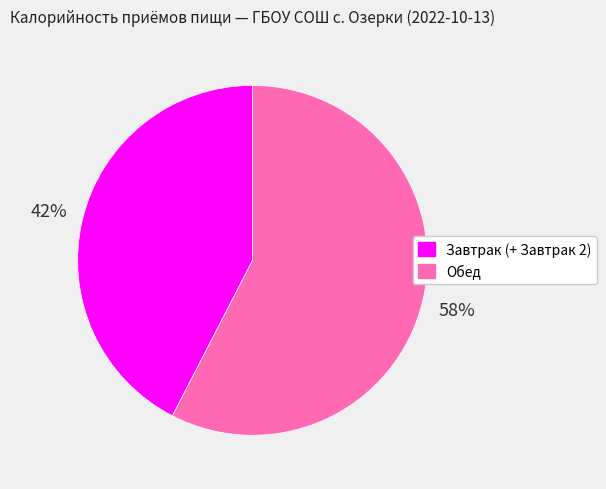

Between Обед and Завтрак (+ Завтрак 2), which is larger?

Обед